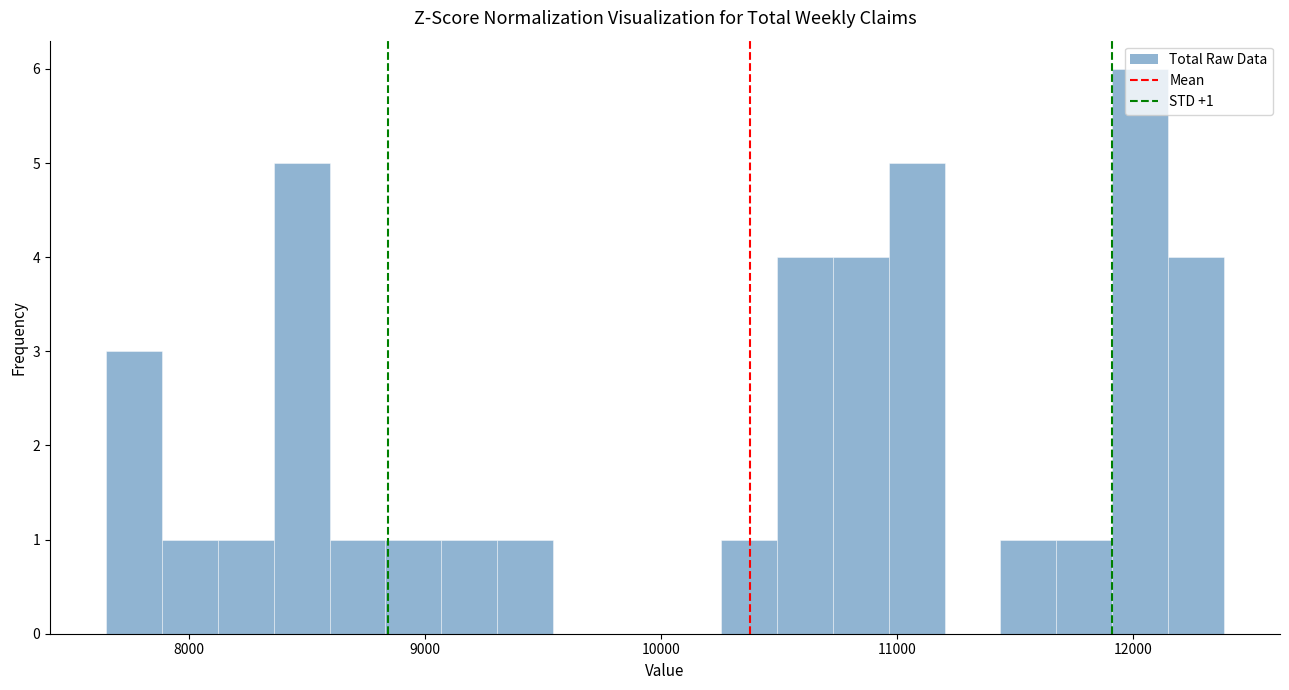

Around what value on the x-axis is the tallest bar? Give the approximate position of its centre, as read against the axis.

12000